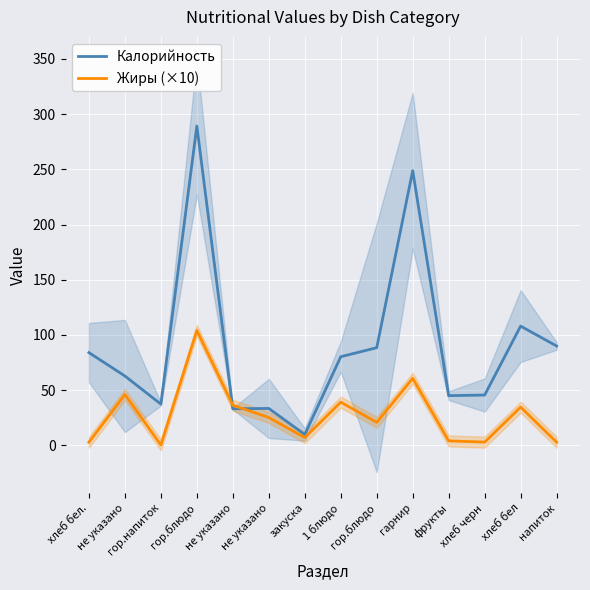

Where do Жиры (×10) and Калорийность first cross each other?

гор.блюдо and не указано